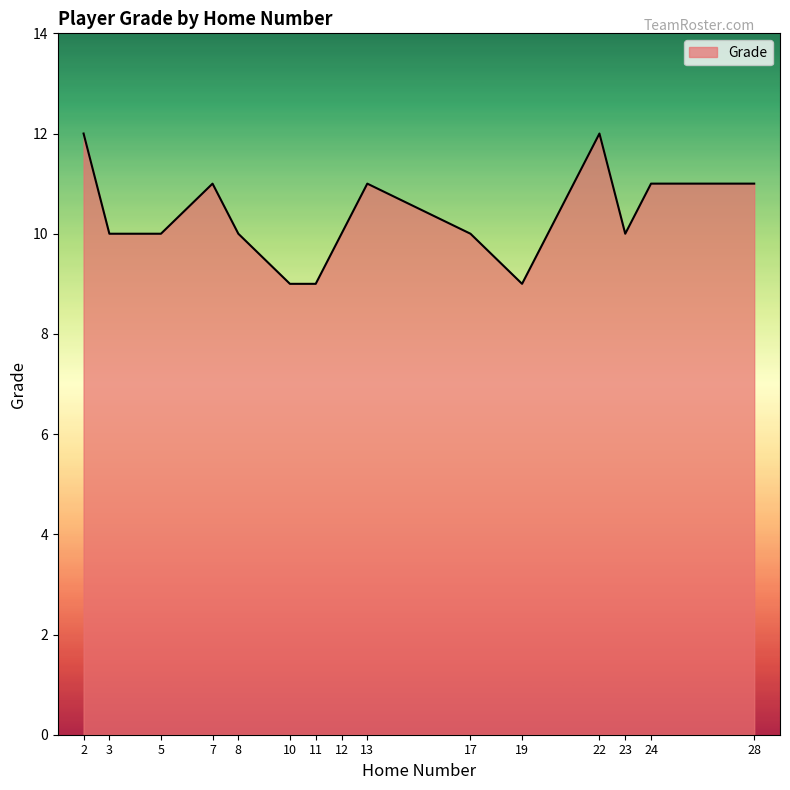

What is the smallest value displayed?

9